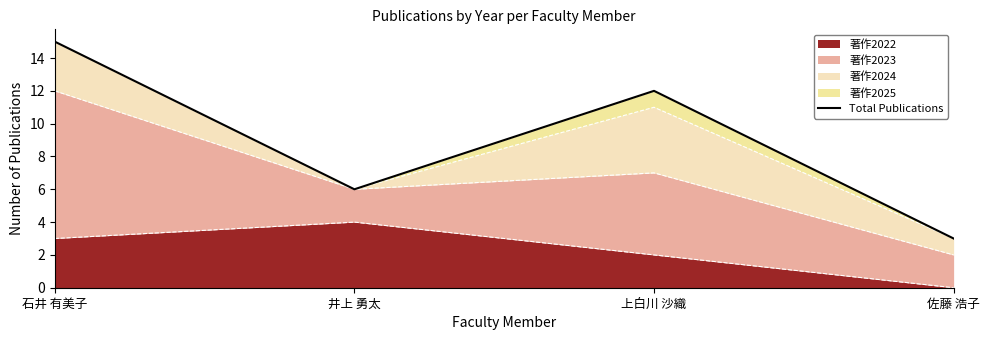

What is the smallest value displayed?

3